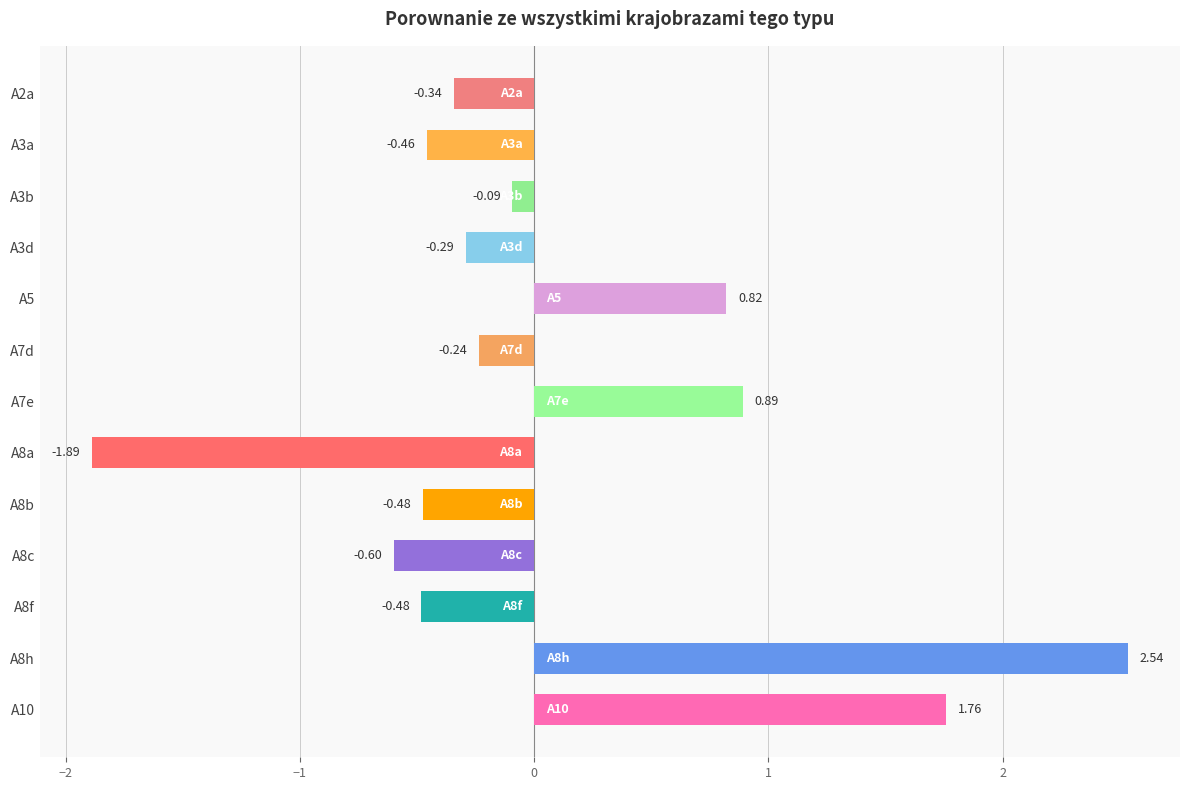

How many bars are there in total?

13